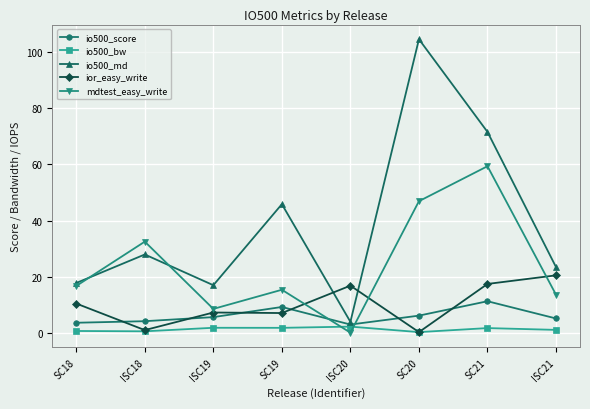

At which category does mdtest_easy_write reach its first local valley?

ISC19